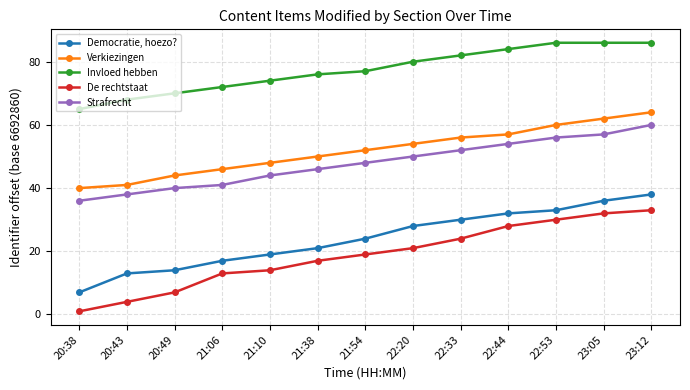

True or false: De rechtstaat and Strafrecht intersect in this chart.

False